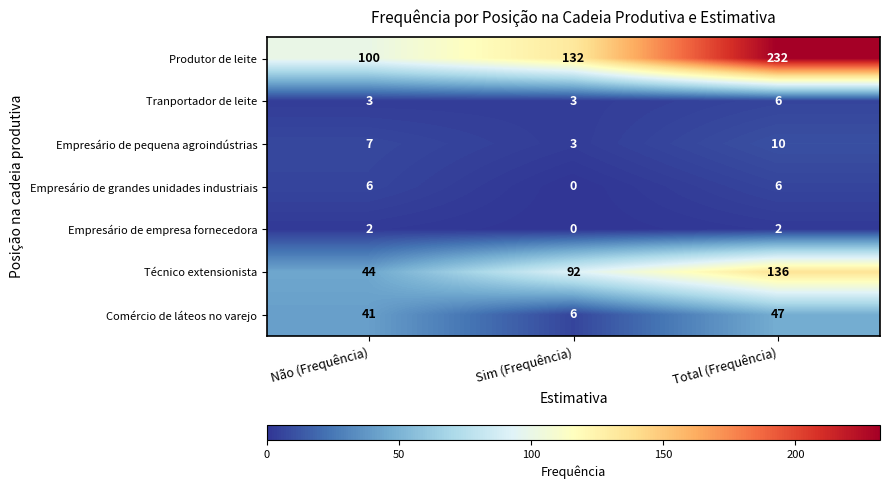

What is the difference between the maximum and minimum values in the Empresário de pequena agroindústrias series?

7